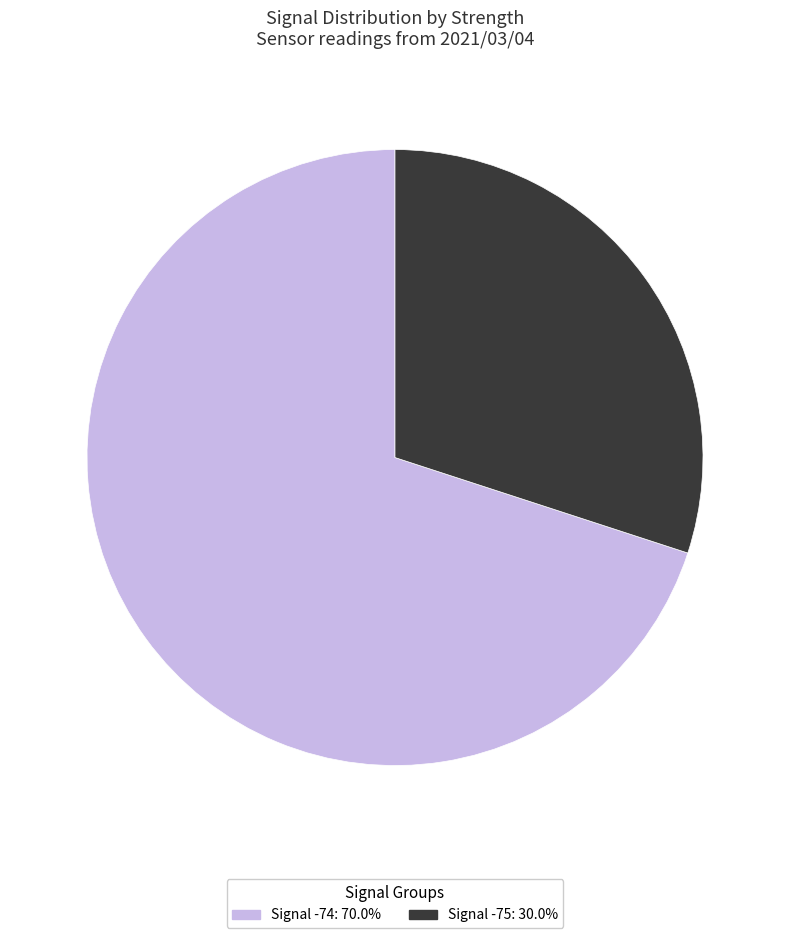

Is there any slice that represents more than half of the pie?

Yes